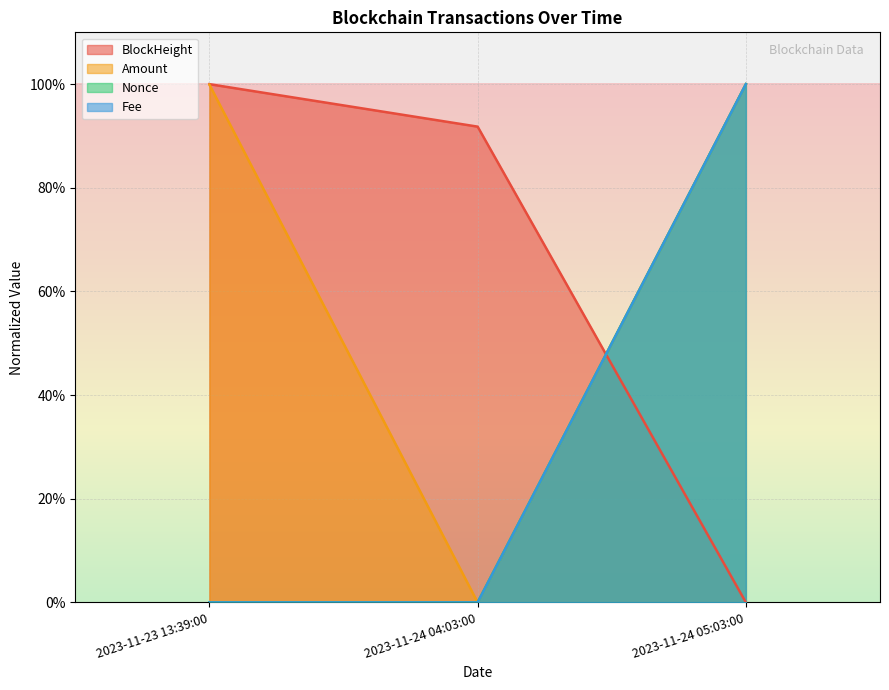

Which category has the lowest value across all series?

2023-11-24 05:03:00